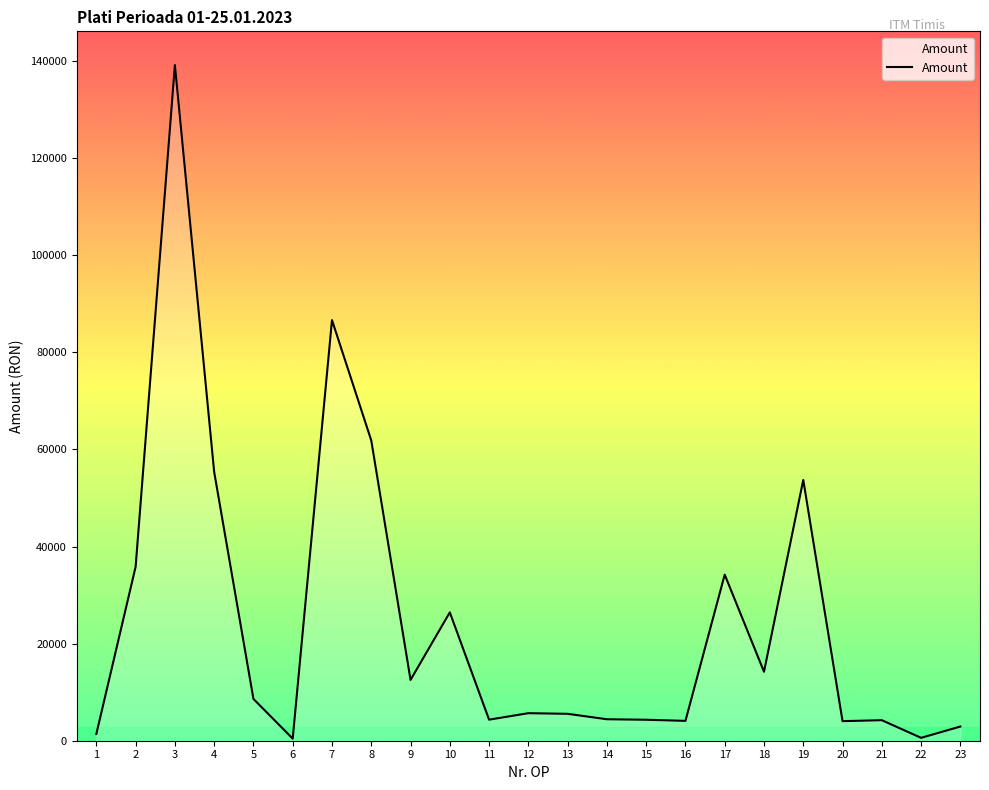

What is the greatest value displayed?

139182